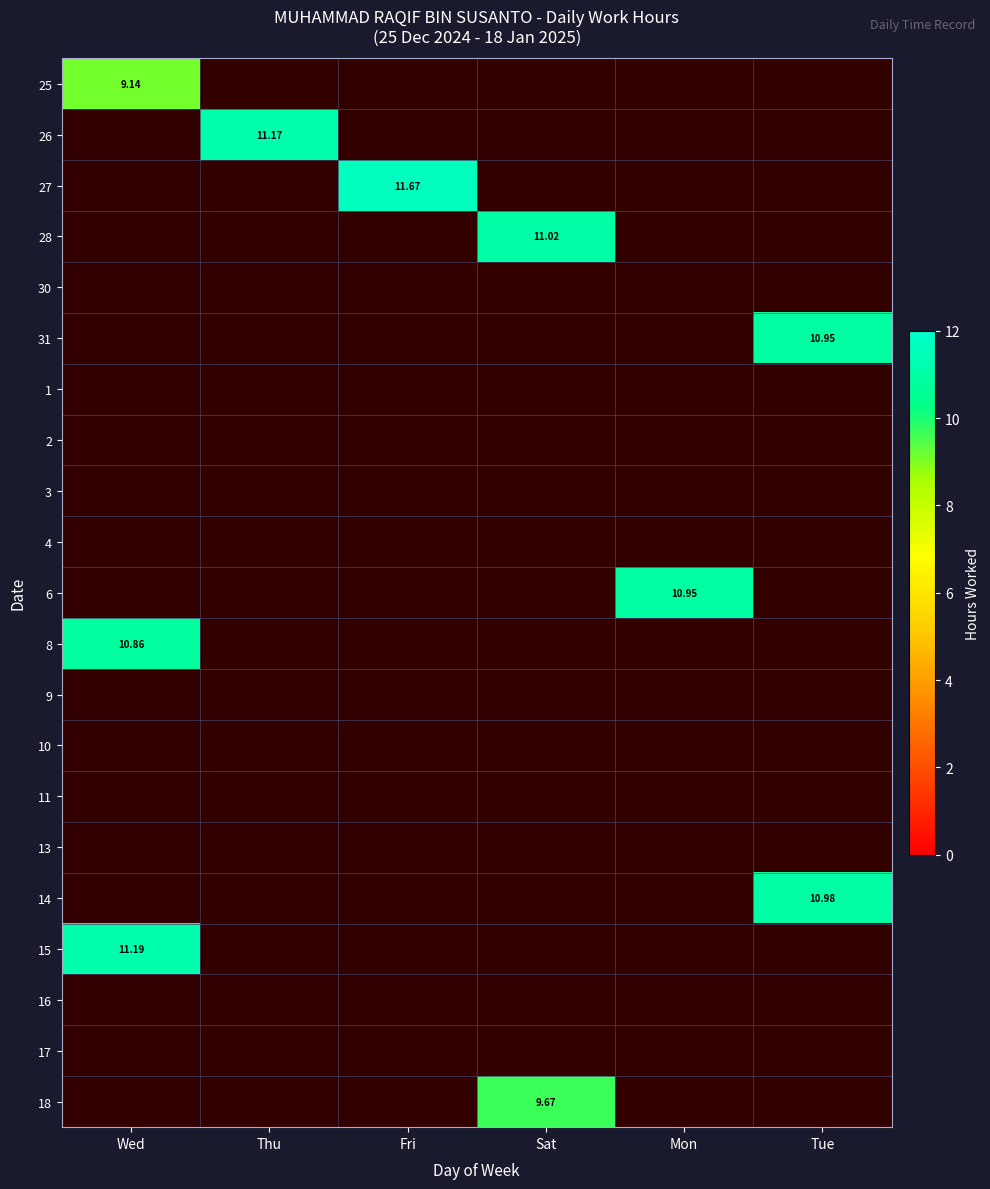

Rank the series by their average value, from lowest to highest.

25, 26, 27, 28, 30, 31, 1, 2, 3, 4, 6, 8, 9, 10, 11, 13, 14, 15, 16, 17, 18